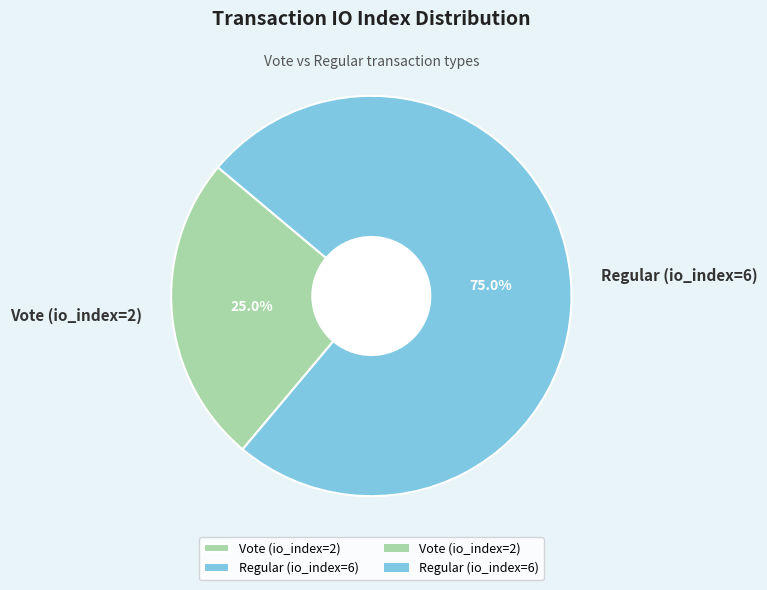

Which category accounts for the majority?

Regular (io_index=6)